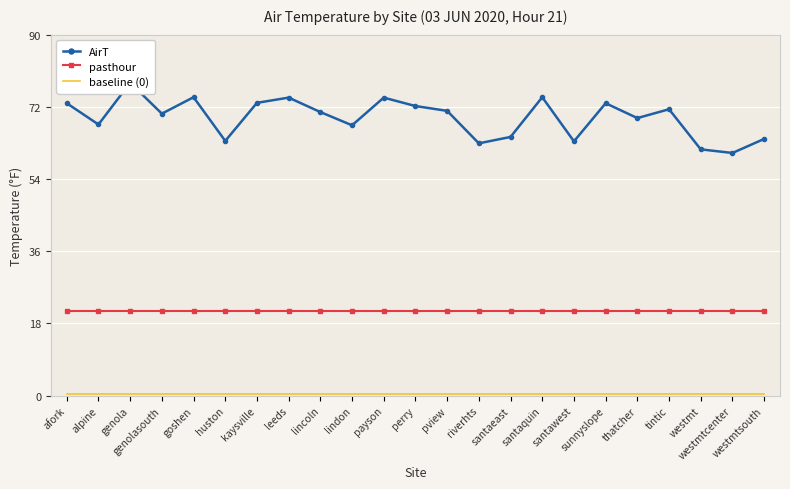

Is this an area chart (filled region under the line)?

No